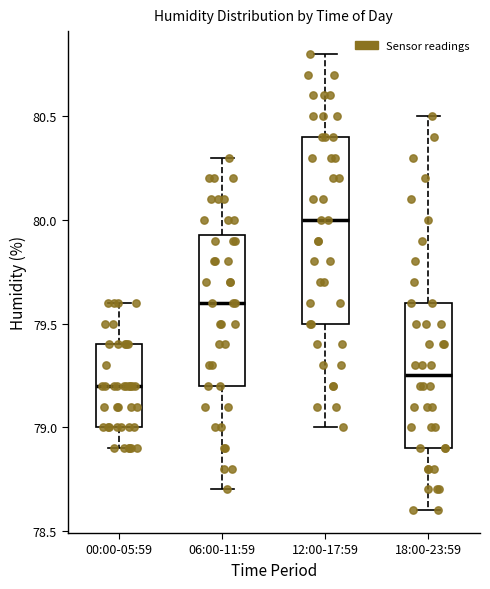

Which box has the highest median line?

12:00-17:59